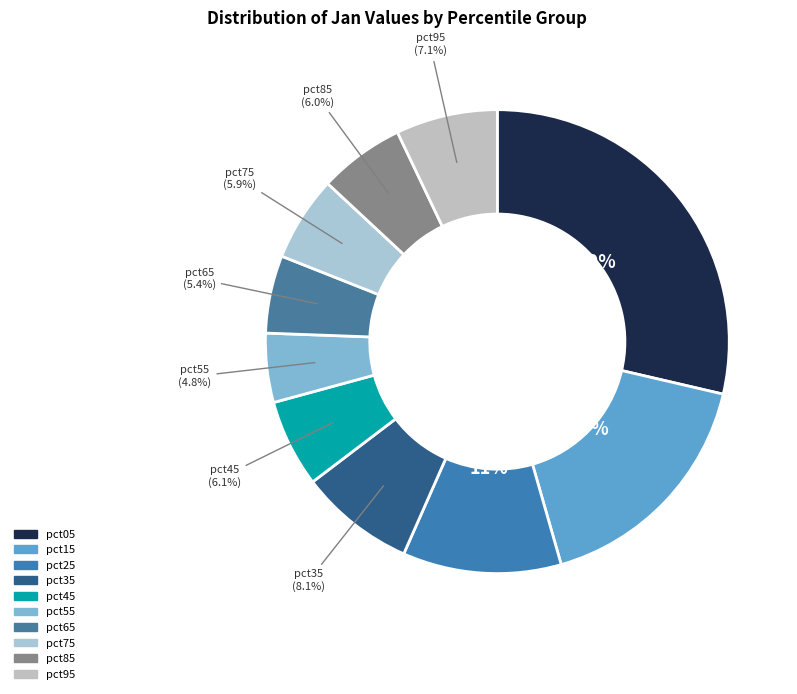

Is it true that pct65 is 15% of the pie?

False